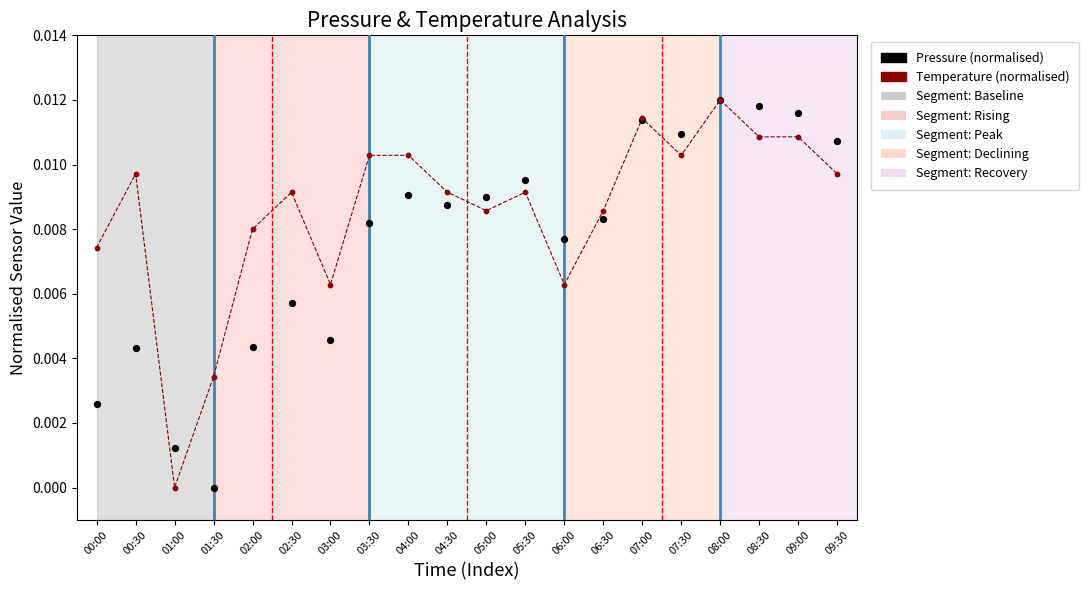

Which series has the widest spread of Y values?

Temperature (normalised)